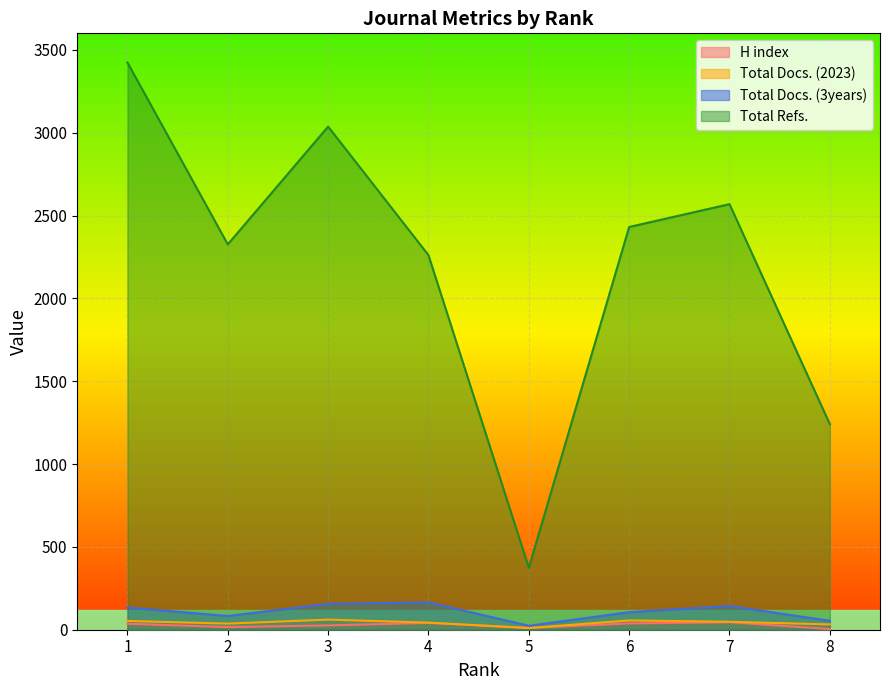

True or false: Total Docs. (3years) has a value of 134 at 1.

True